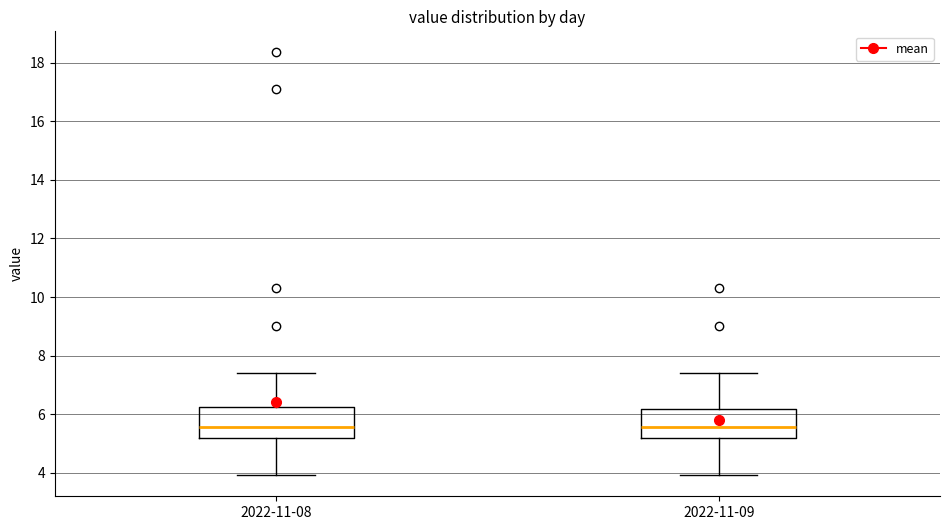

Where is the upper edge of the box for 2022-11-09 on the y-axis? The values are not printed on the chart, so give them approximately, as read against the axis.

6.2